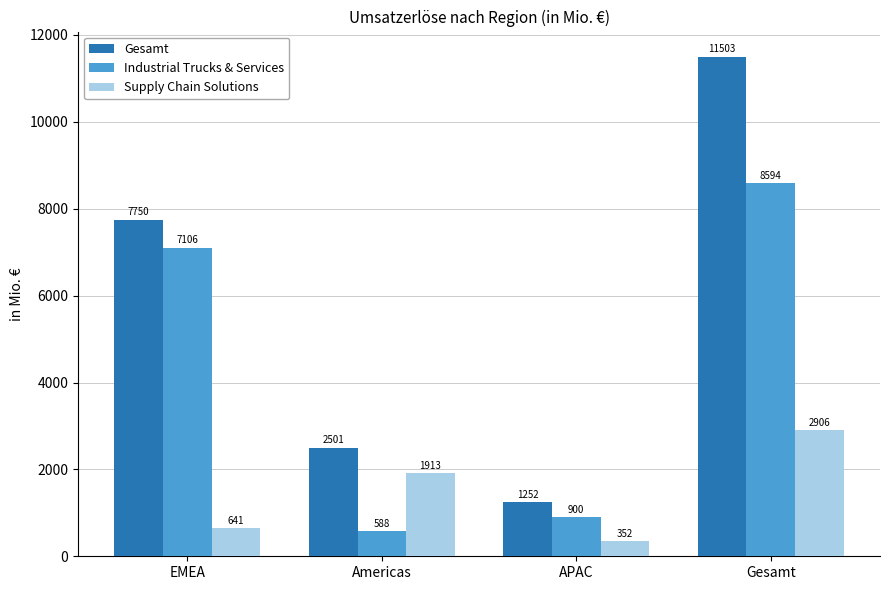

What is the spread (max minus min) of values at EMEA?

7109.5